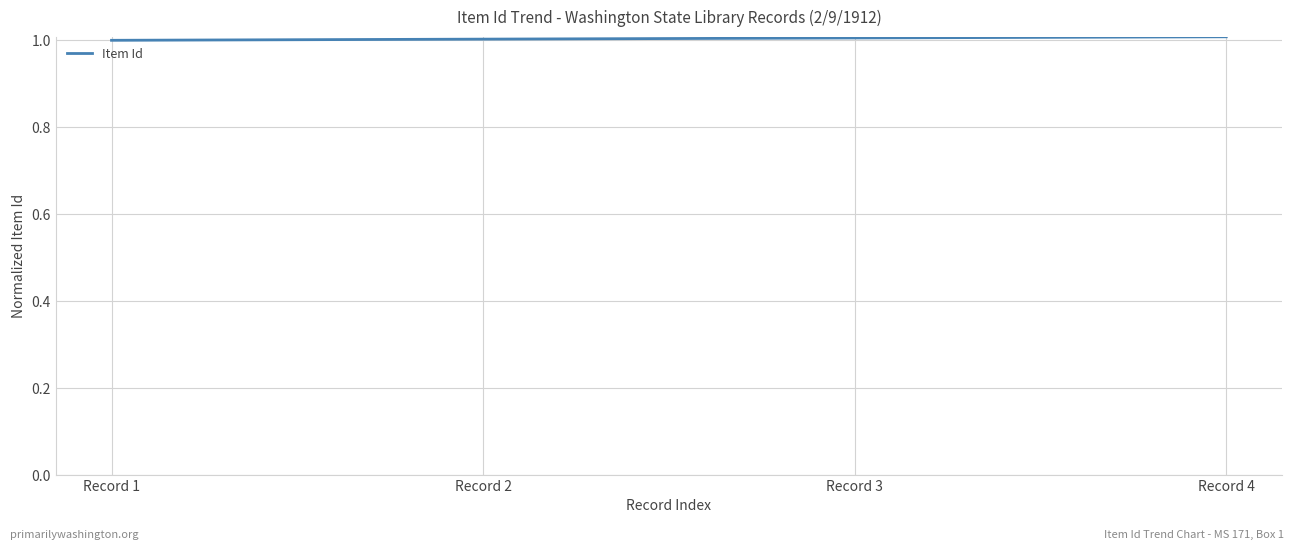

Reading right to left, what are all the values shown in this chart?

Record 4=1.0	Record 3=1.0	Record 2=1.0	Record 1=1.0